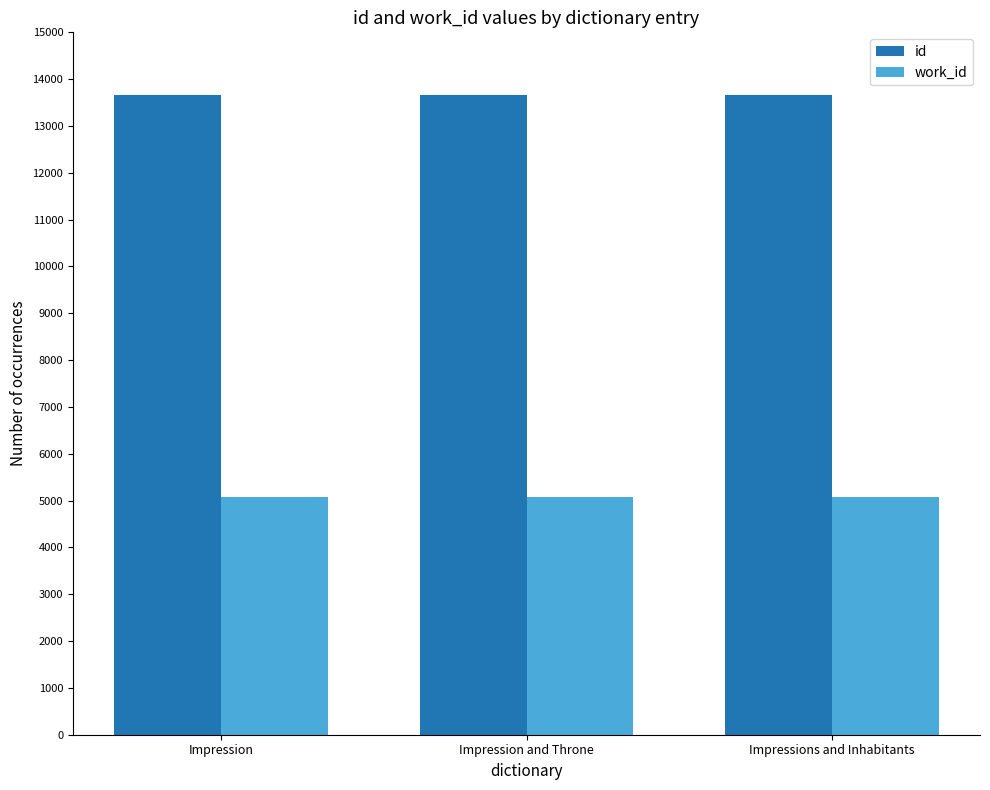

How many bars are there in total?

6